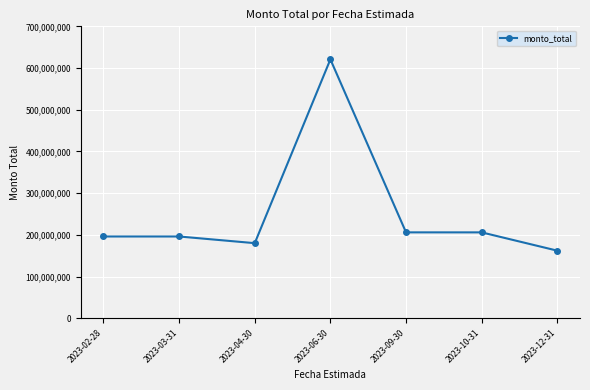

At which category does the data reach its first local valley?

2023-04-30